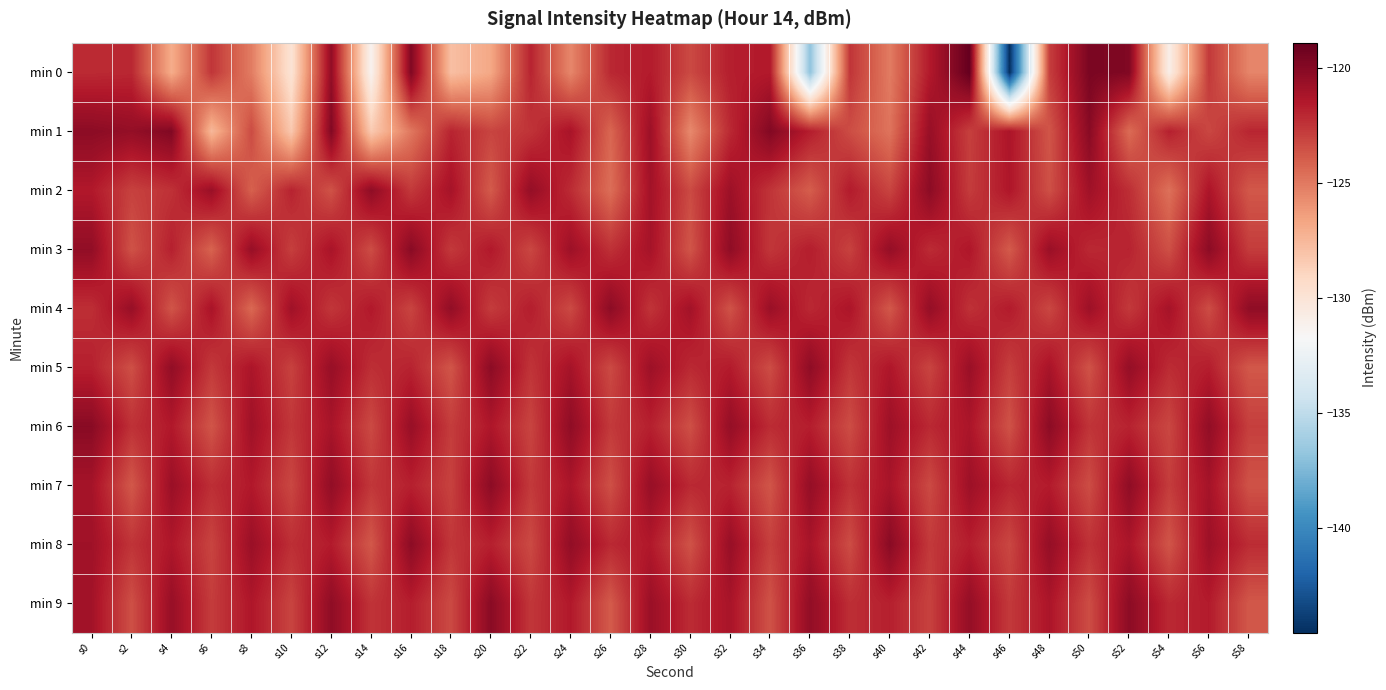

Between s18 and s8, which is larger?

s8